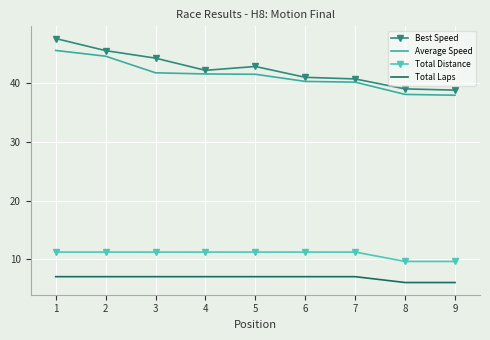

What is the difference between the second highest and second lowest values in the Total Distance series?

1.6